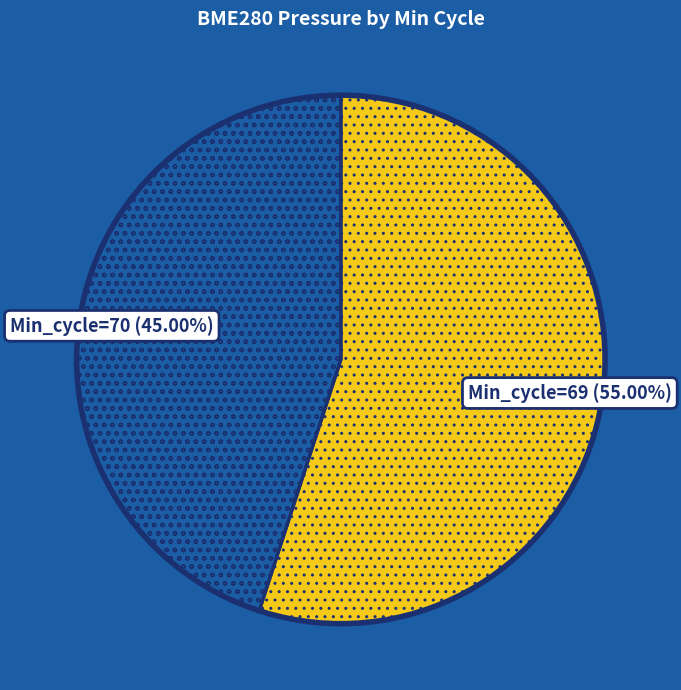

Rank the categories by value from lowest to highest.

Min_cycle=70, Min_cycle=69